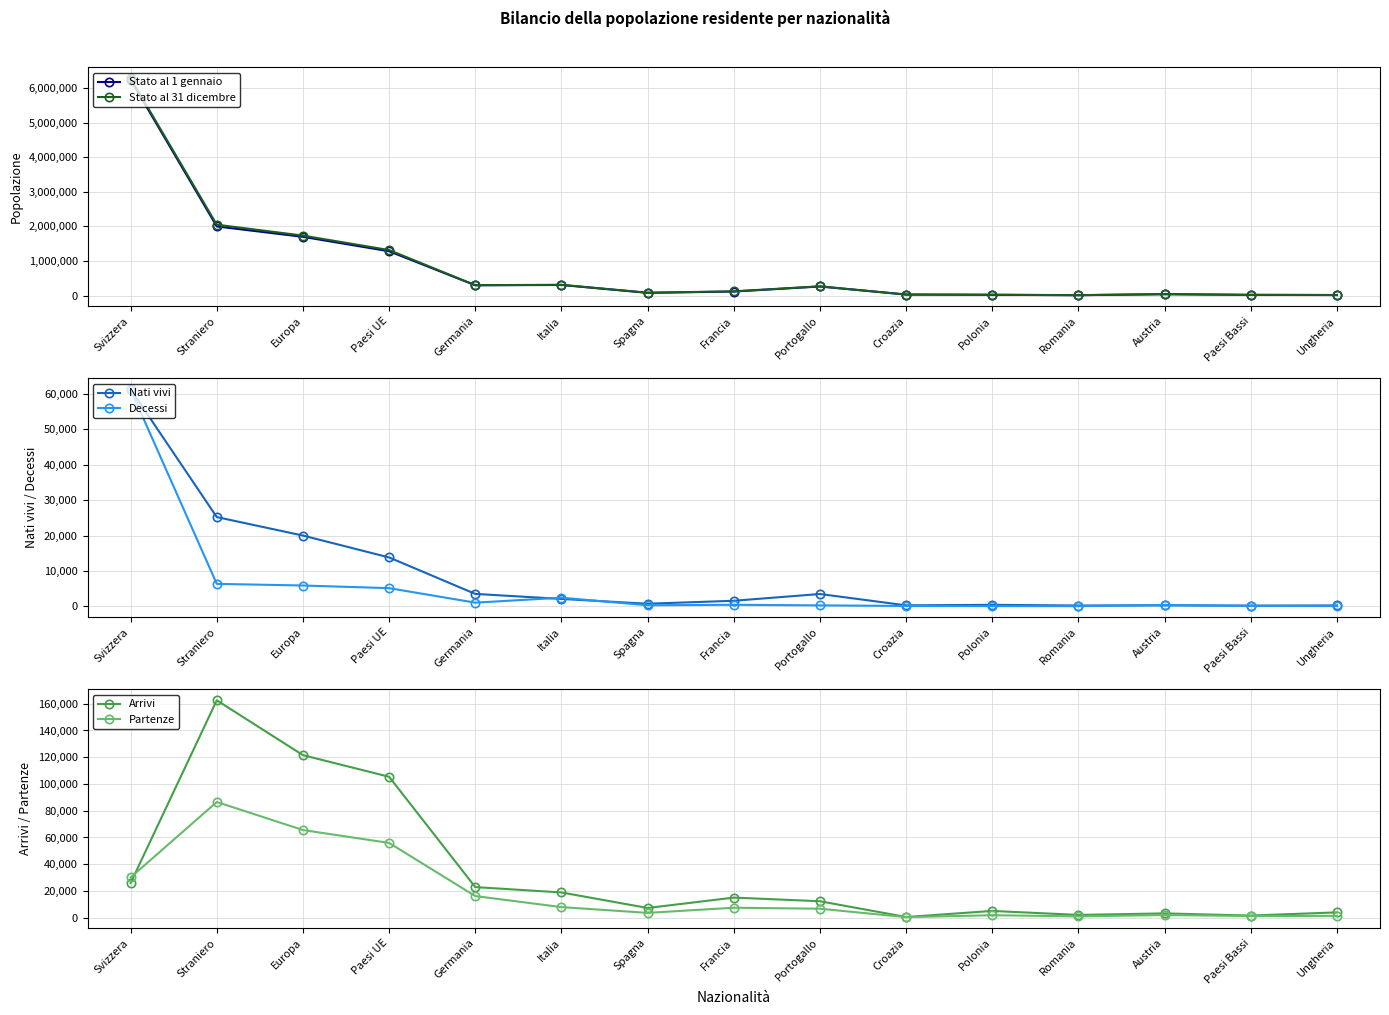

Which series has the widest spread of values?

Stato al 31 dicembre